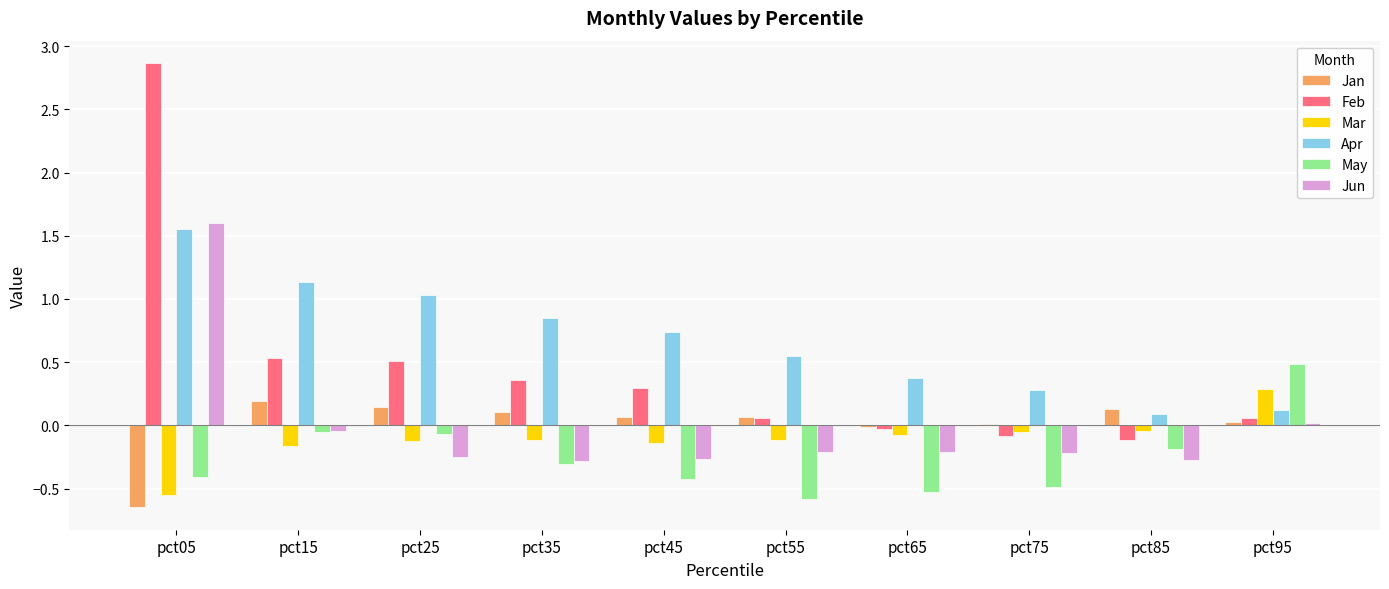

Read the May value at pct75.

-0.5